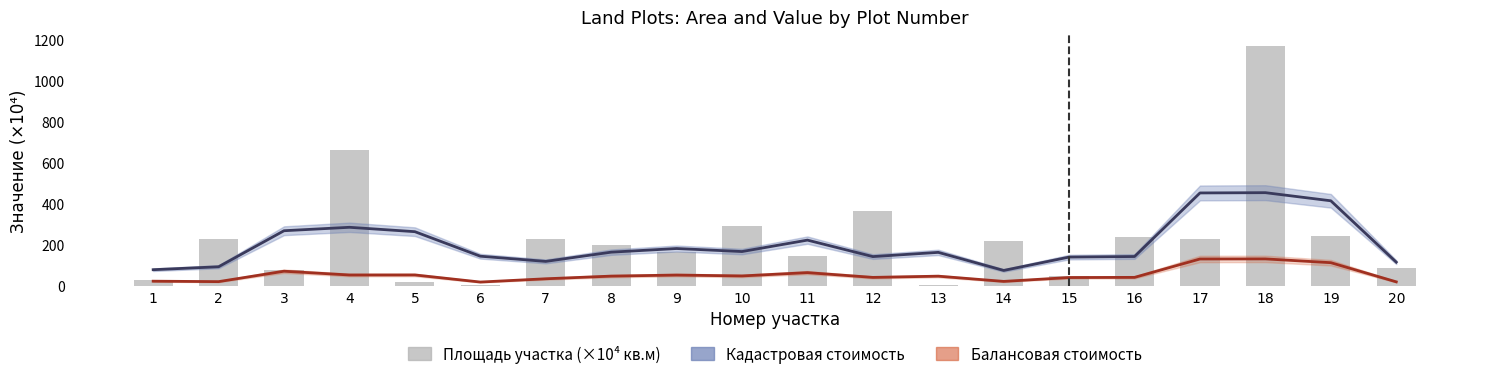

Between 1 and 10, which series saw the biggest shift?

Площадь участка (×10⁴ кв.м)